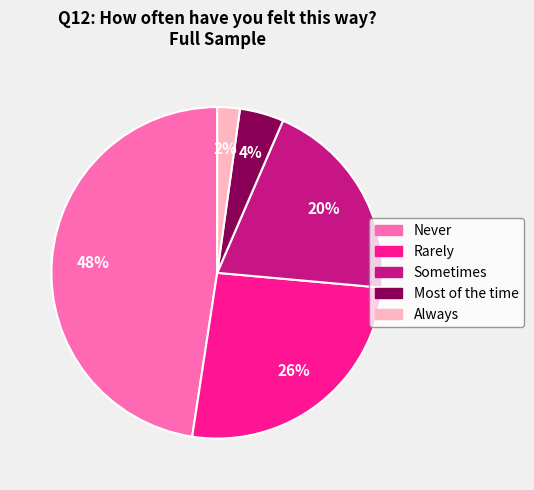

True or false: Never accounts for 34% of the total.

False